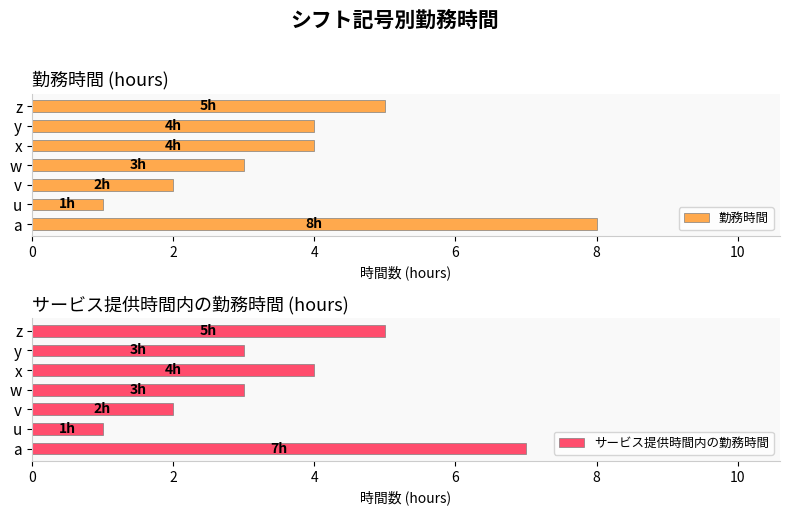

What is the average value of the 勤務時間 series?

4